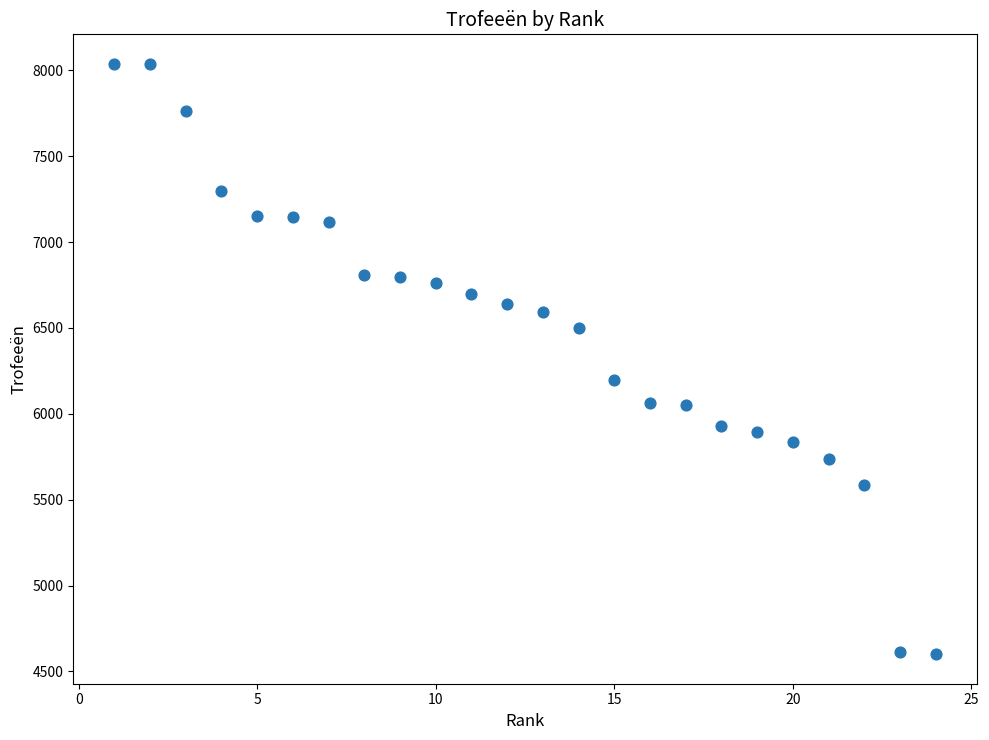

What is the range of Y values (max minus min)?

3438